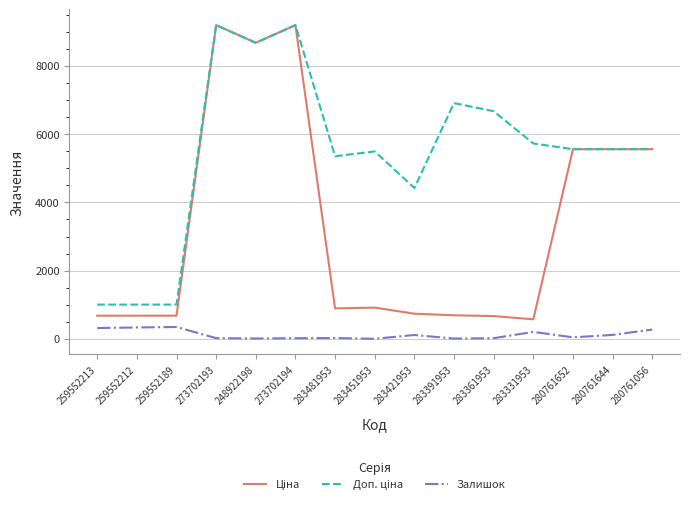

True or false: Залишок has more than 2 interior local peaks.

True